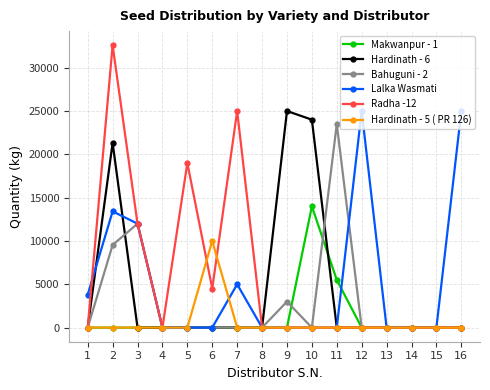

How many lines are shown in the chart?

6